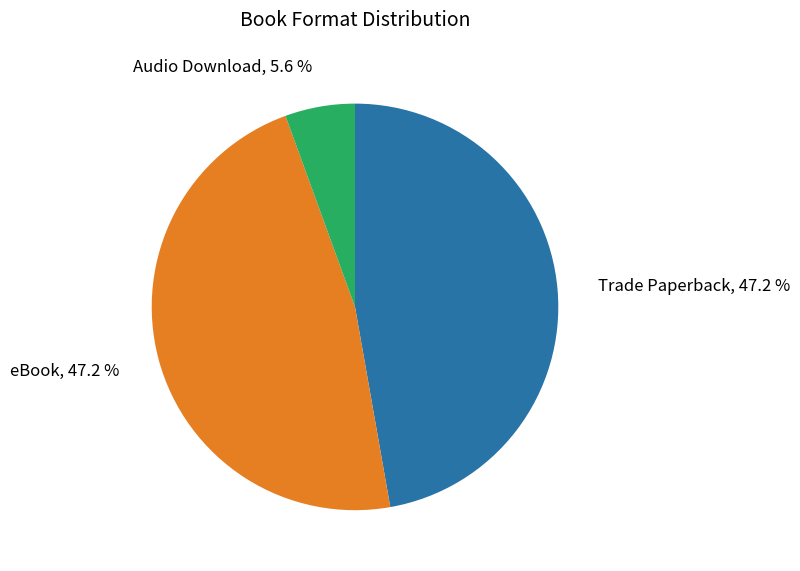

Is there any slice that represents more than half of the pie?

No